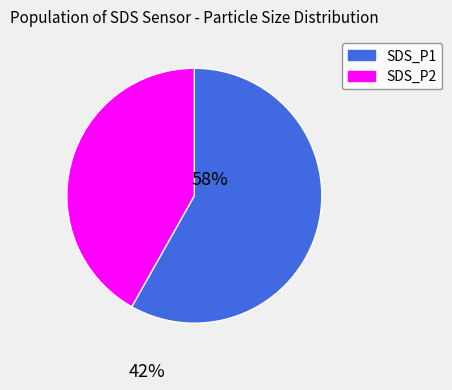

Which category has the biggest portion of the pie?

SDS_P1